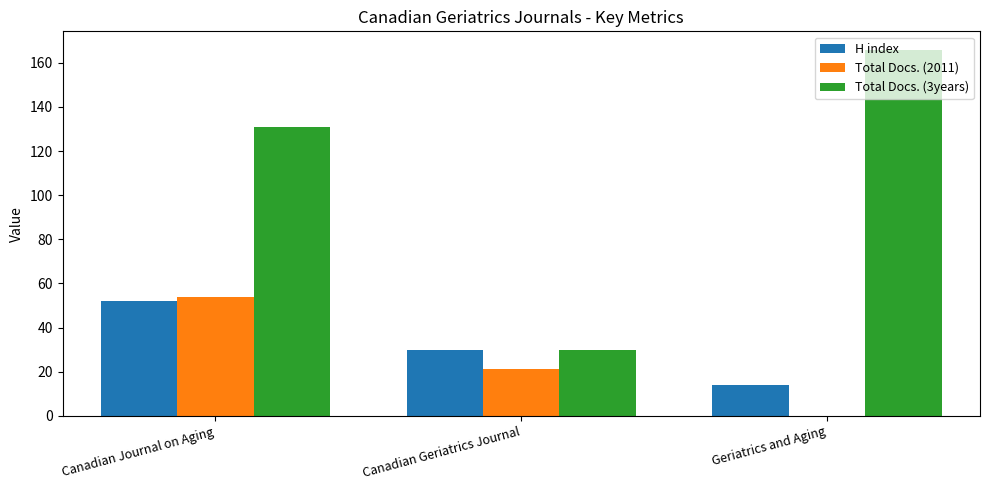

What is the sum of the Total Docs. (2011) values at Geriatrics and Aging and Canadian Geriatrics Journal?

21